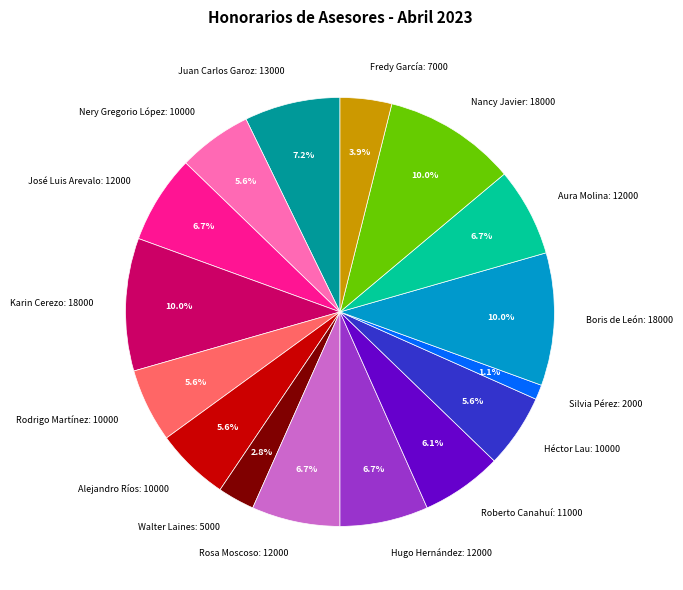

To the nearest percent, what is the difference between the largest and smallest slice percentages?

9%